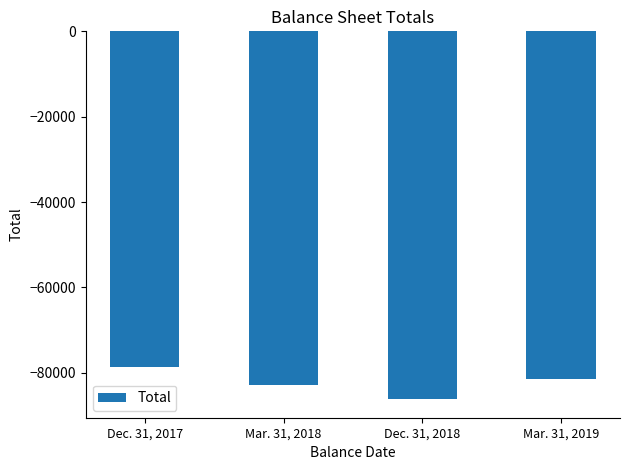

At which label is the value closest to -82469?

Mar. 31, 2018